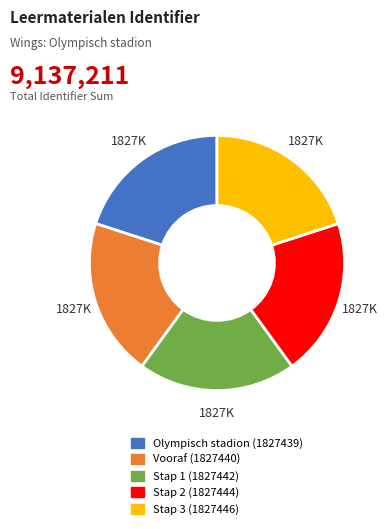

Is there a majority slice in this chart?

No